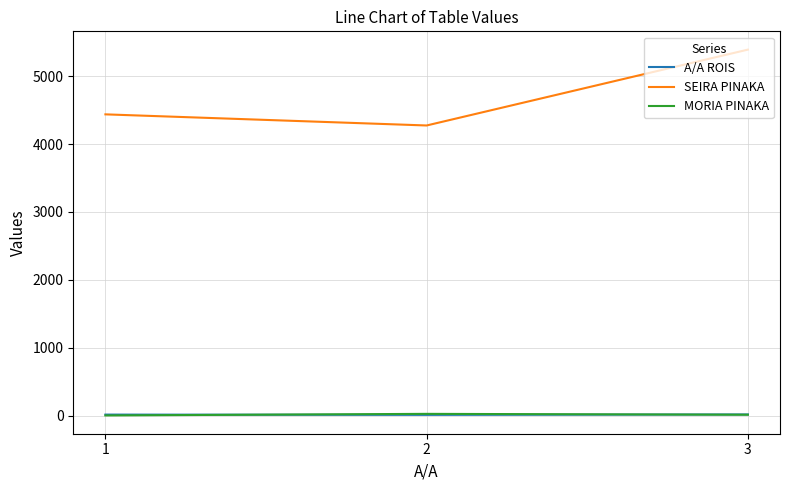

The value of SEIRA PINAKA at 2 is 4275.0. True or false?

True